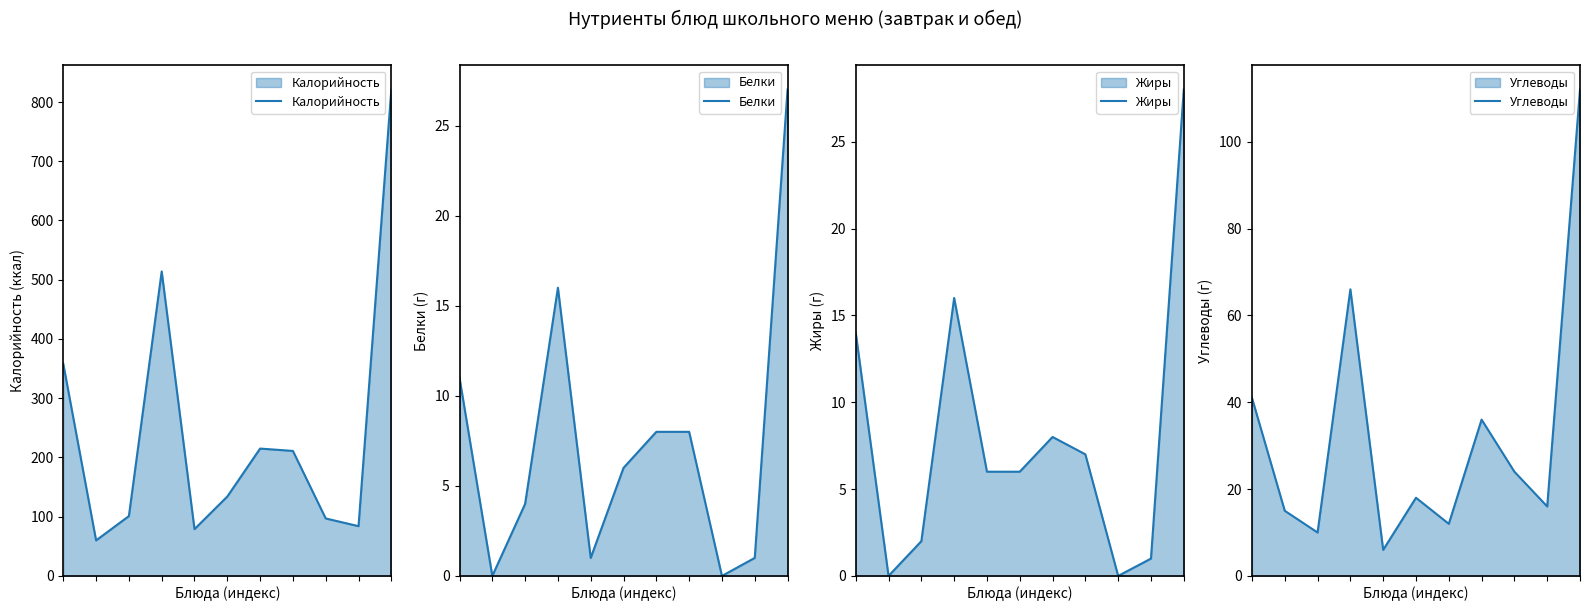

Count the number of categories in the chart.

11